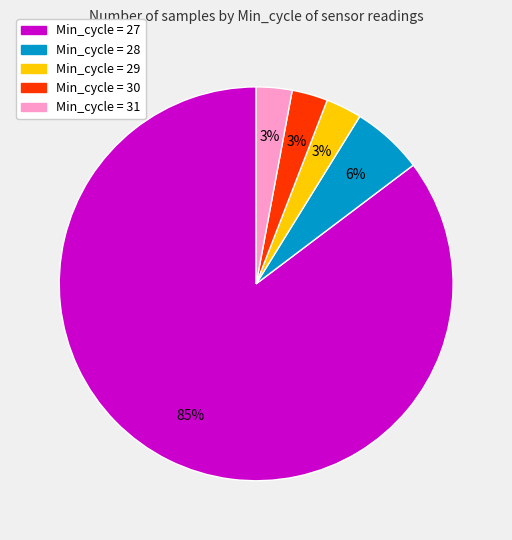

To the nearest percent, what is the difference between the largest and smallest slice percentages?

82%